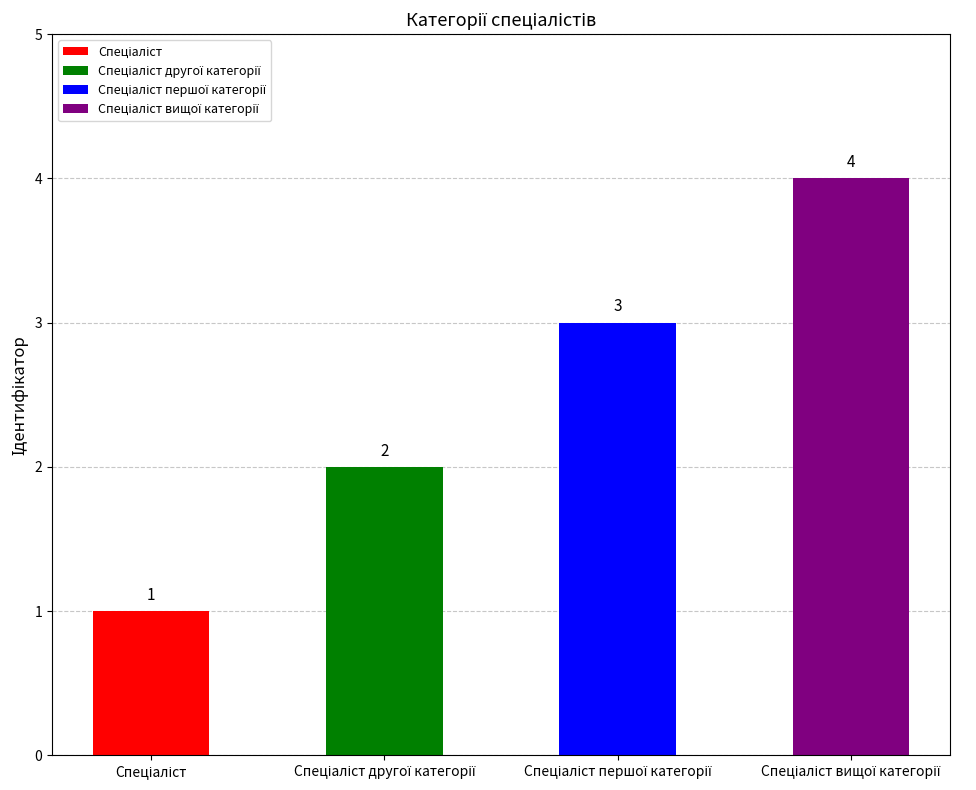

Count the values in the range 2 to 4.

3